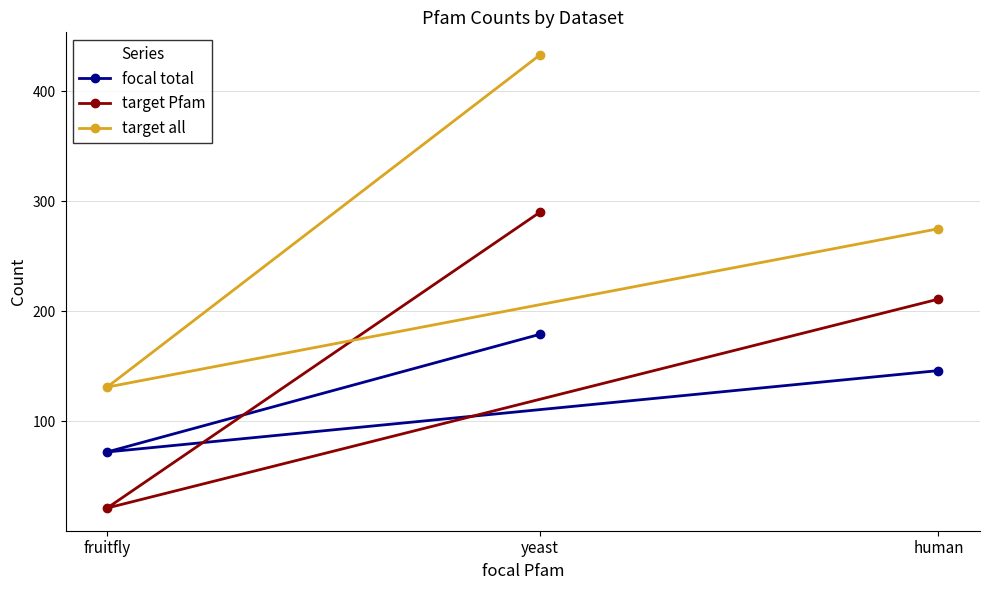

What are all the series names shown in the legend?

focal total, target Pfam, target all